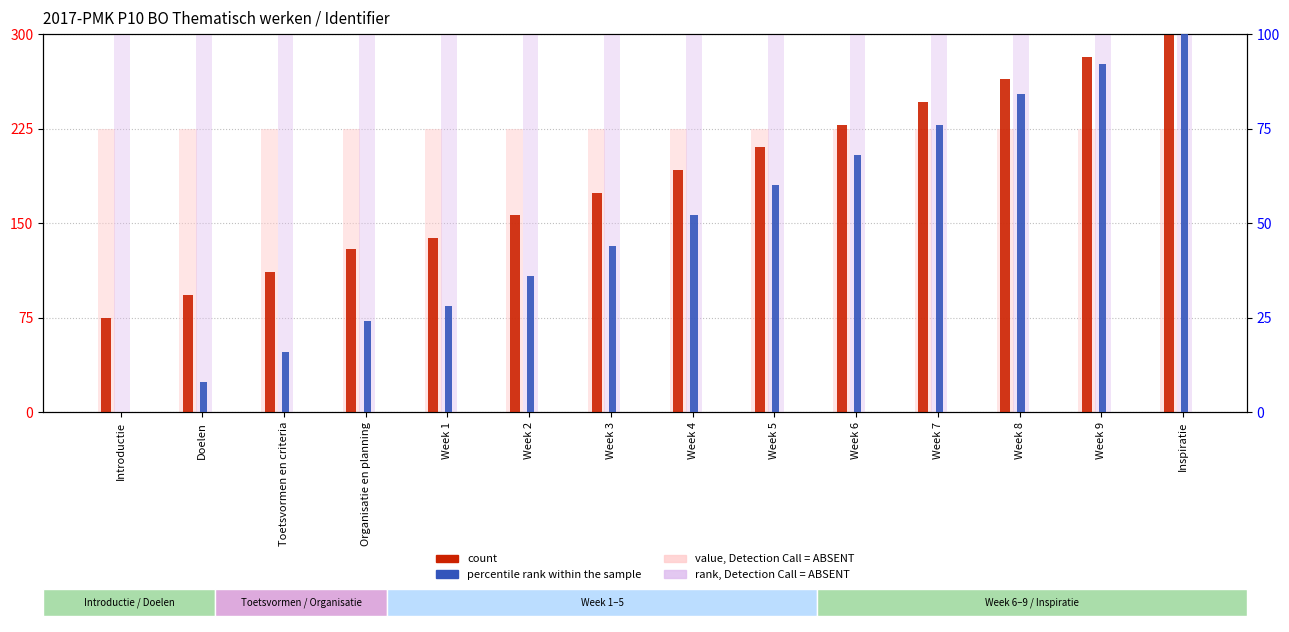

True or false: percentile rank within the sample has a value of 24.0 at Organisatie en planning.

True